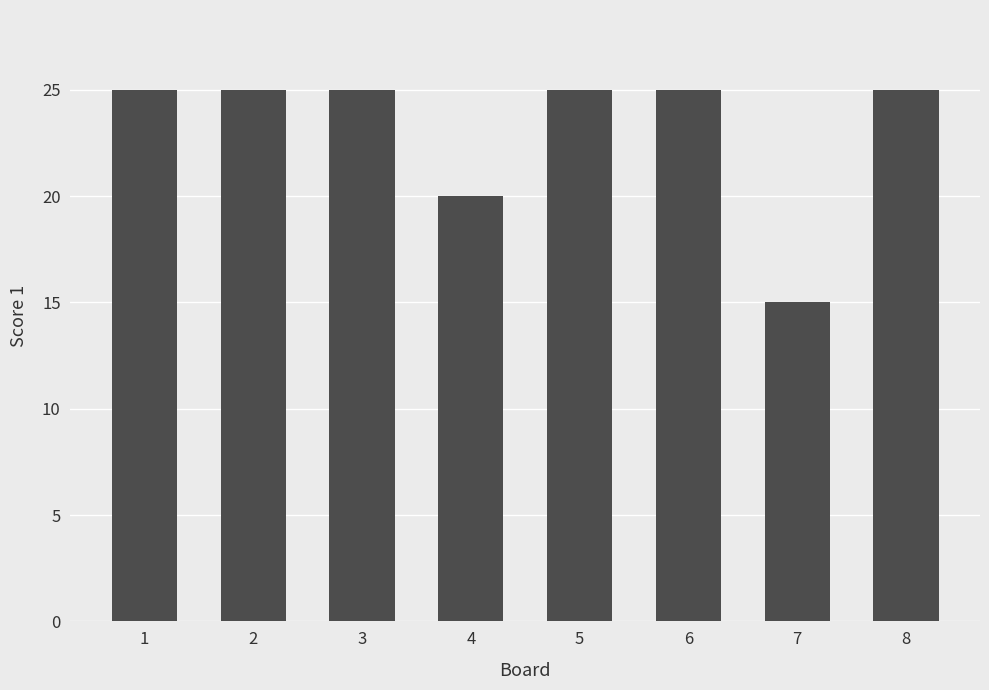

Is it true that the value at 1 is 13?

False